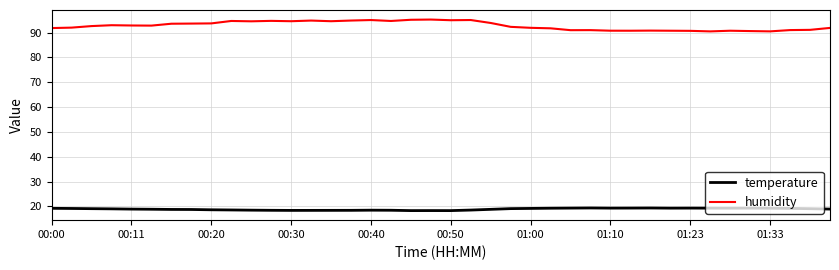

Which series has the largest total across all categories?

humidity